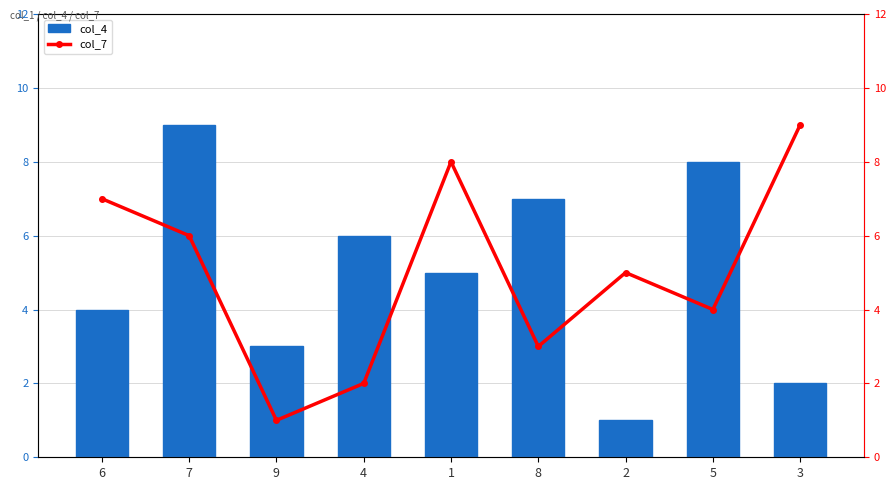

Where is col_4 nearest to the value 5?

1